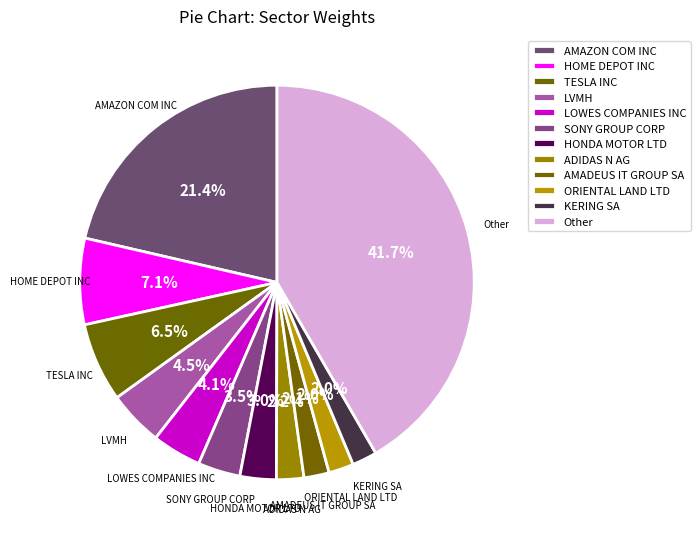

Is there a majority slice in this chart?

No